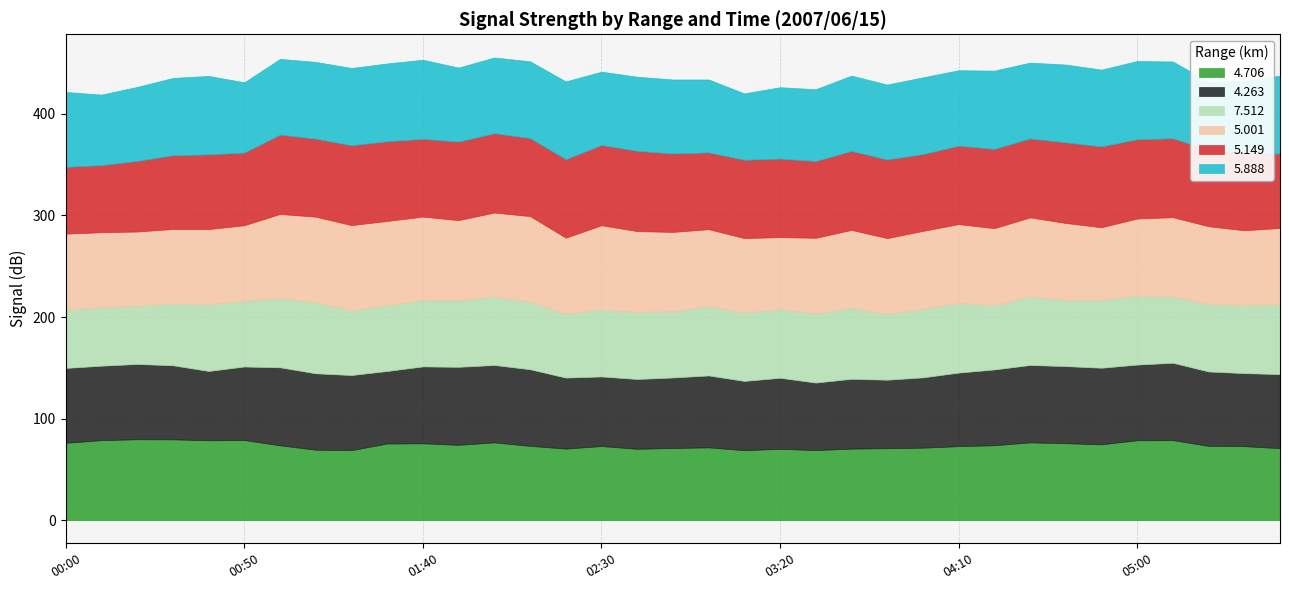

What is the sum of the 4.263 values at 01:00 and 01:40?

152.5